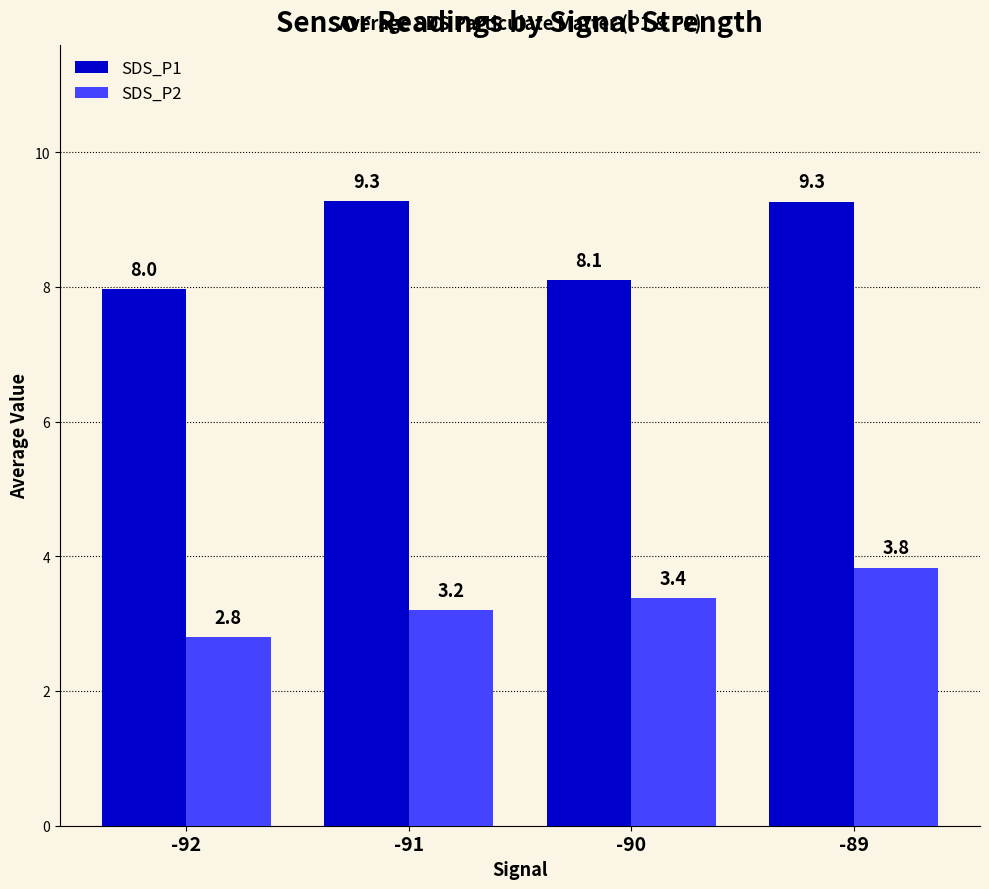

Is it true that SDS_P2 equals 3.4 at -90?

True